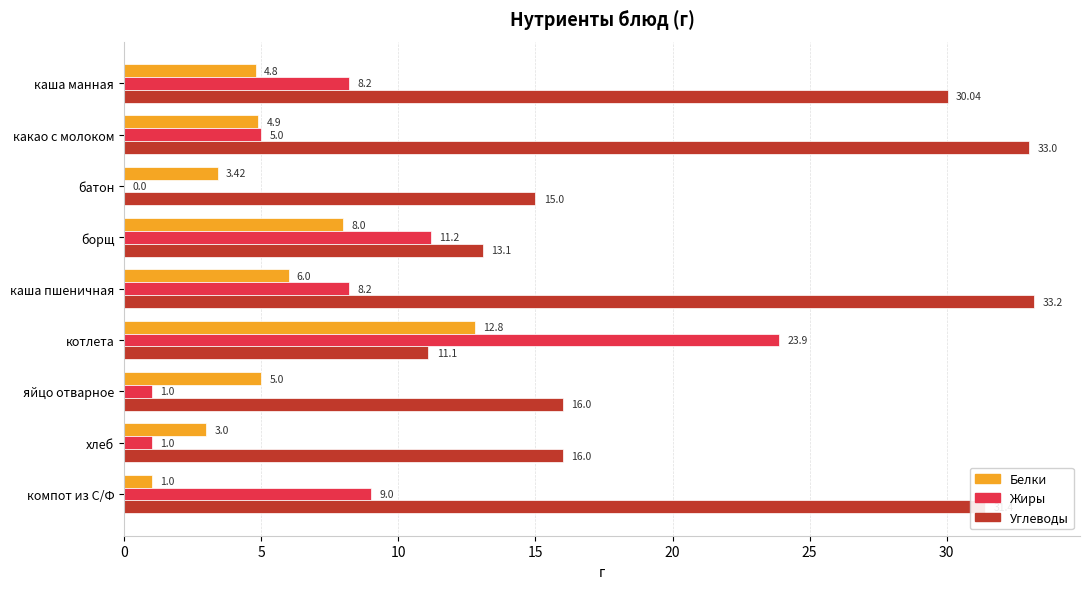

What is the sum of all Жиры values?

67.5